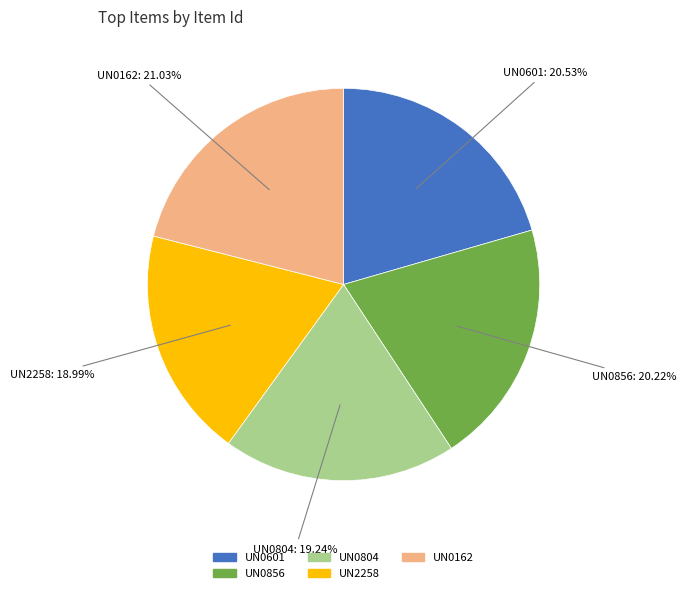

What percentage do UN0804 and UN0601 together represent?

39.8%